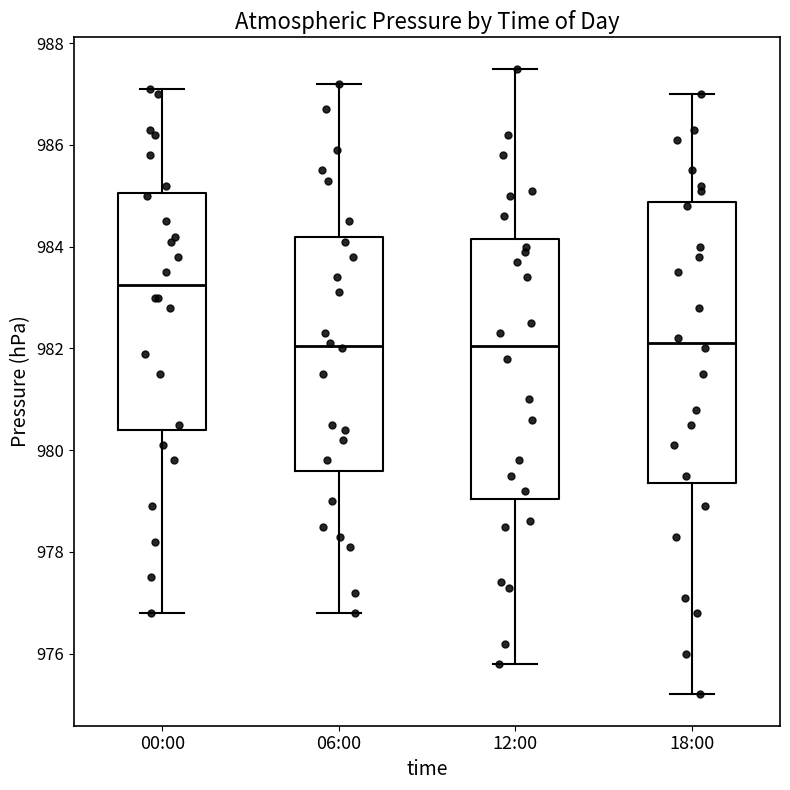

Reading left to right, read every box against the y-axis: the position of its median line, the range the box covers, and the ends of its whiskers. The values are not printed on the chart, so give them approximately, as read against the axis.

00:00: median 983.2, box 980.4 to 985.0, whiskers 976.8 to 987.2
06:00: median 982.0, box 979.6 to 984.2, whiskers 976.8 to 987.2
12:00: median 982.0, box 979.0 to 984.2, whiskers 975.8 to 987.6
18:00: median 982.2, box 979.4 to 984.8, whiskers 975.2 to 987.0